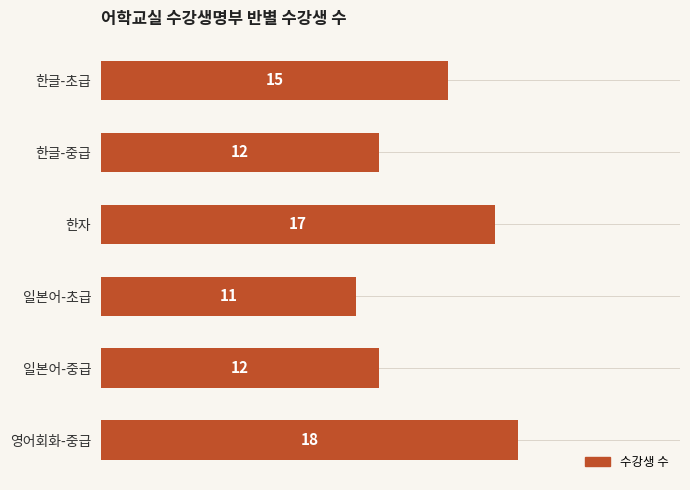

What is the change in value from 일본어-초급 to 영어회화-중급?

+7